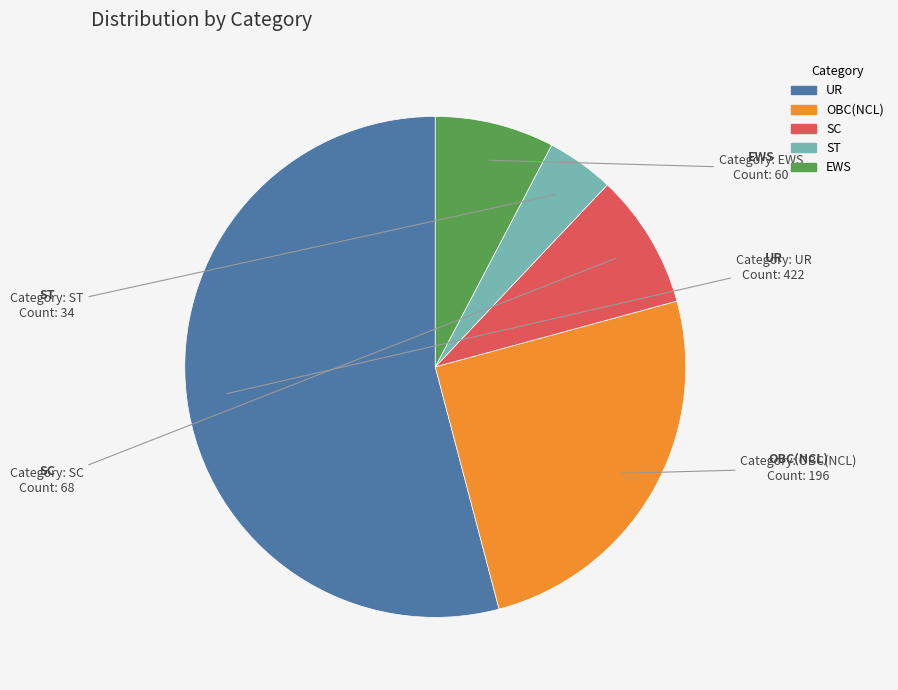

The UR slice represents 54% of the pie. True or false?

True